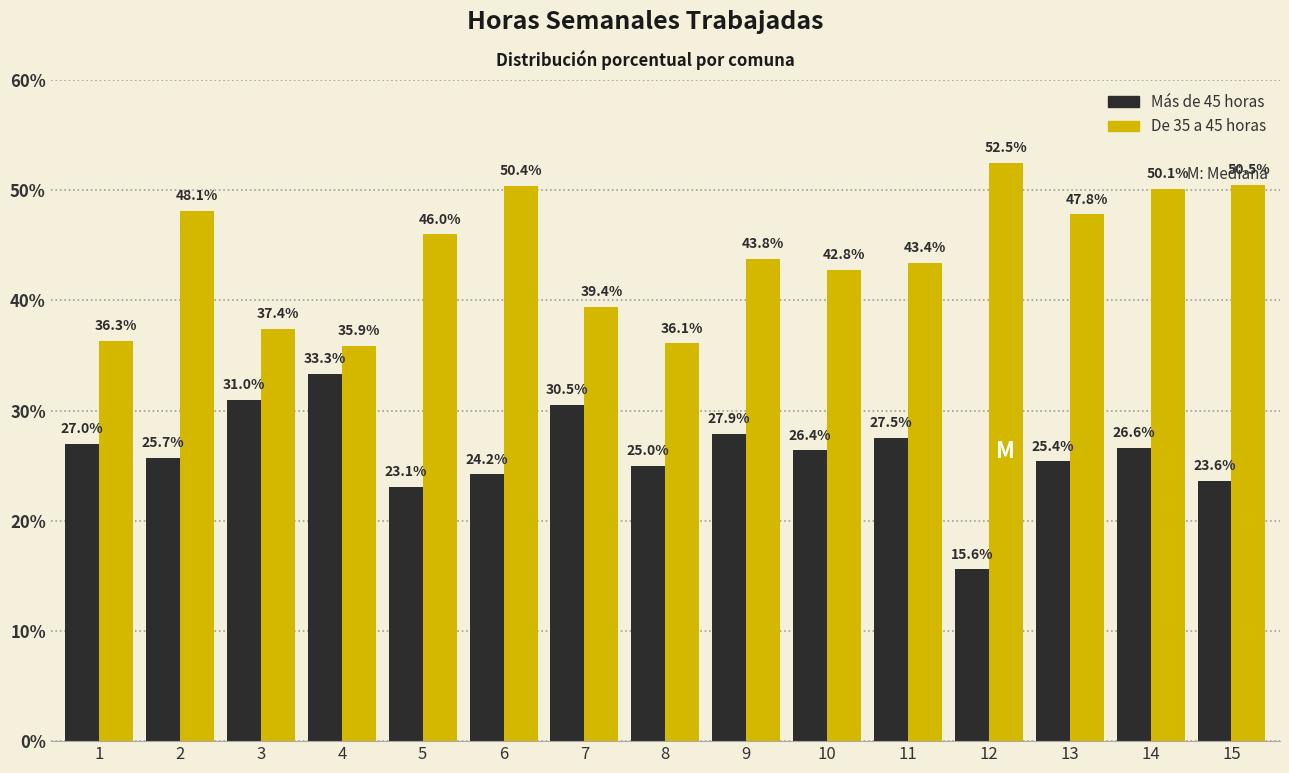

Reading left to right, what are all the values shown in this chart?

Más de 45 horas: 27.0	25.7	31.0	33.3	23.1	24.2	30.5	25.0	27.9	26.4	27.5	15.6	25.4	26.6	23.6
De 35 a 45 horas: 36.3	48.1	37.4	35.9	46.0	50.4	39.4	36.1	43.8	42.8	43.4	52.5	47.8	50.1	50.5